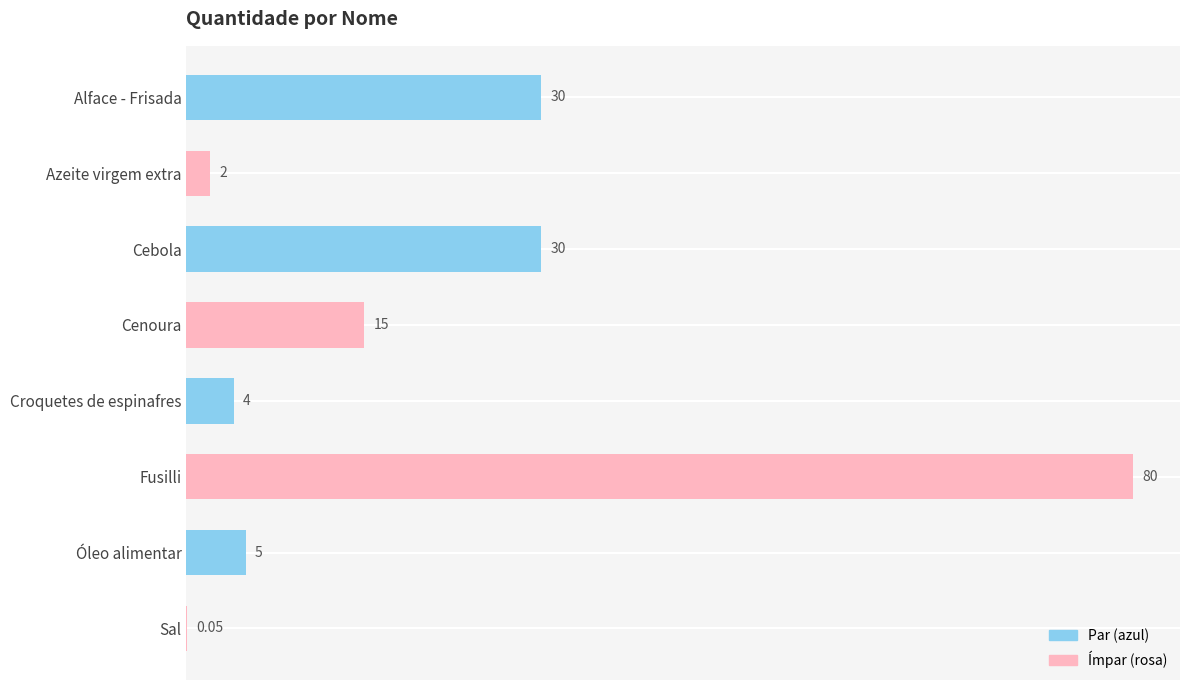

At which category does the chart reach its peak across all series?

Fusilli